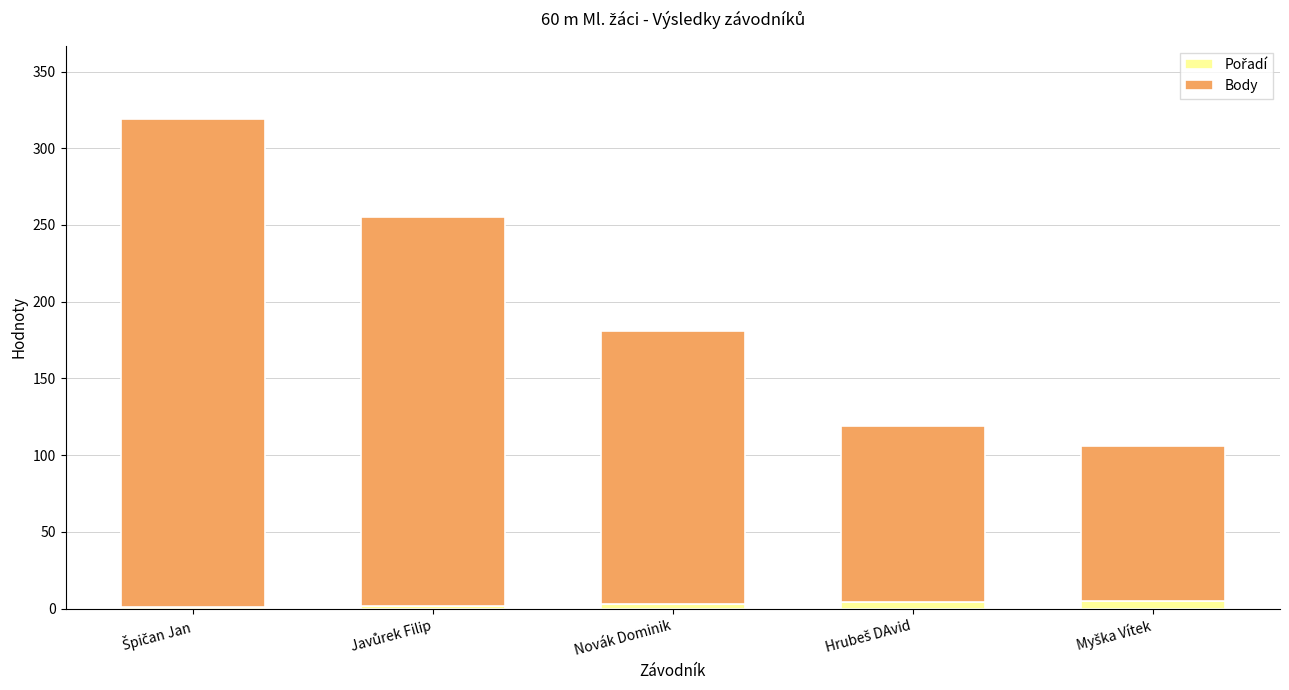

What is the approximate value of Pořadí at Novák Dominik?

3